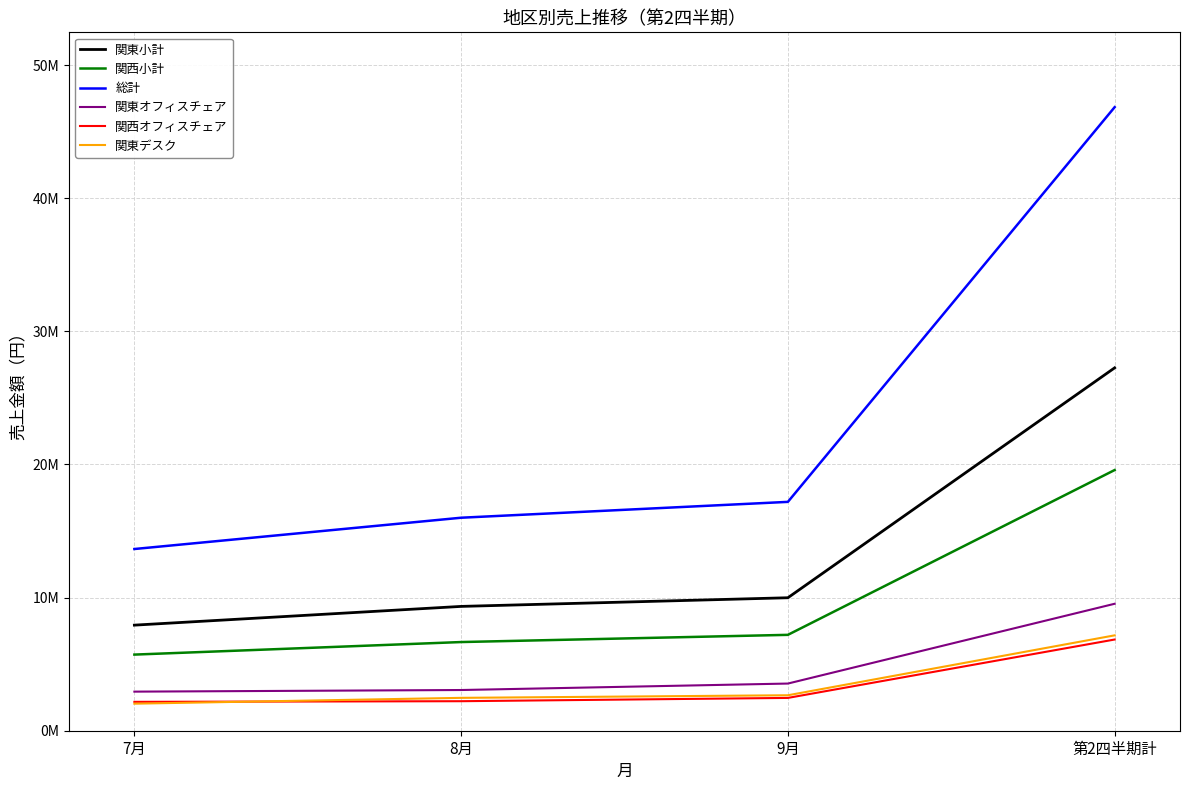

What are all the series names shown in the legend?

関東小計, 関西小計, 総計, 関東オフィスチェア, 関西オフィスチェア, 関東デスク